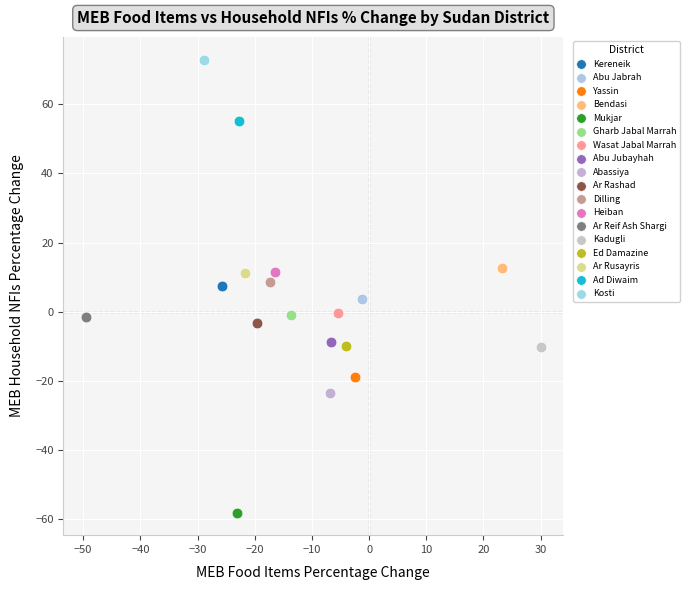

What are all the series names shown in the legend?

Kereneik, Abu Jabrah, Yassin, Bendasi, Mukjar, Gharb Jabal Marrah, Wasat Jabal Marrah, Abu Jubayhah, Abassiya, Ar Rashad, Dilling, Heiban, Ar Reif Ash Shargi, Kadugli, Ed Damazine, Ar Rusayris, Ad Diwaim, Kosti